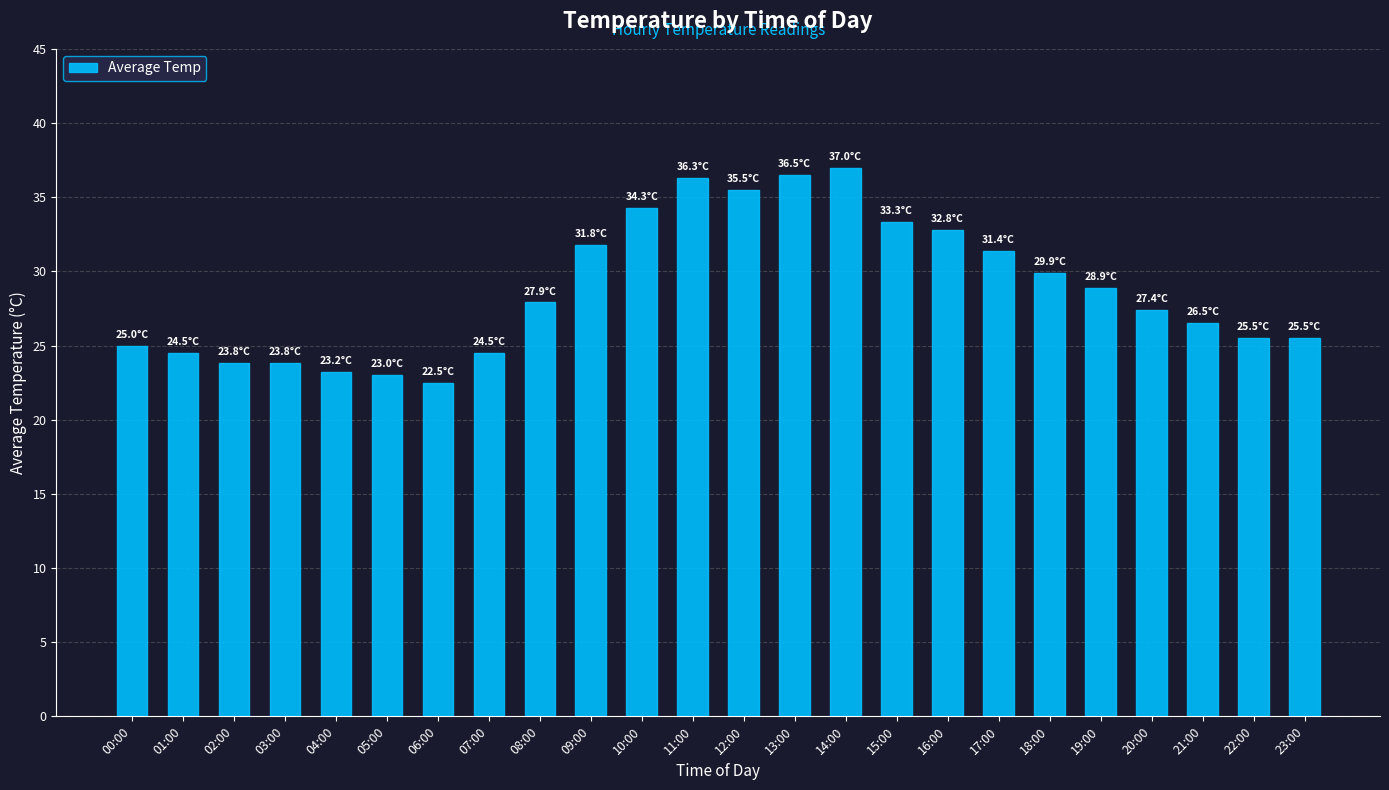

What value does the data have at 04:00?

23.2